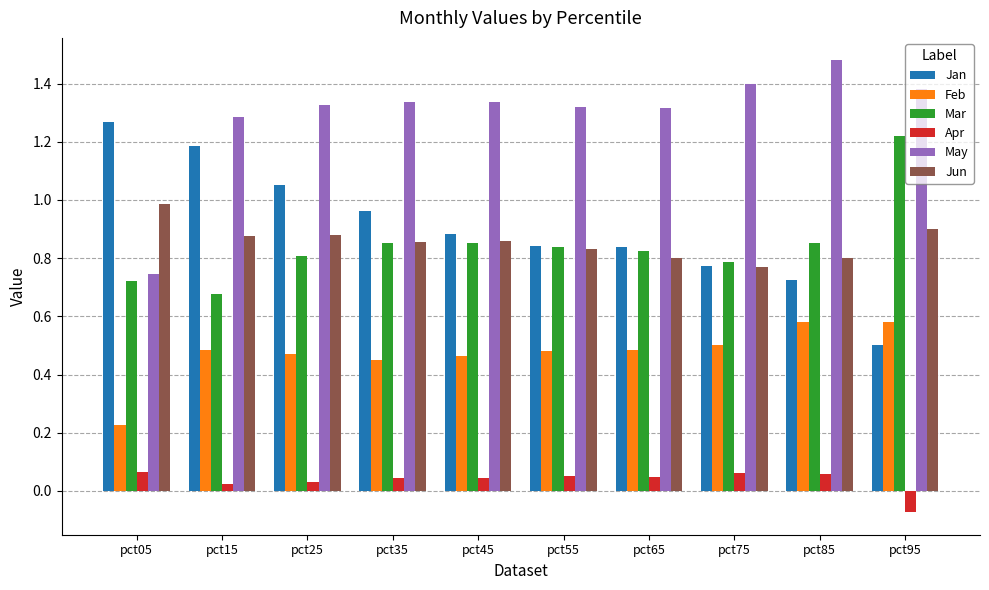

Between pct05 and pct45, which series saw the biggest shift?

May